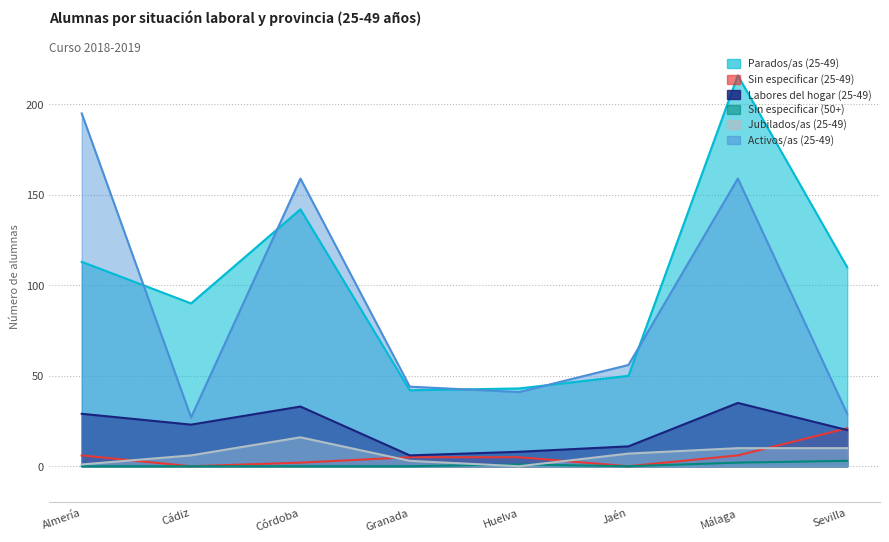

What is the maximum value shown in the chart?

216